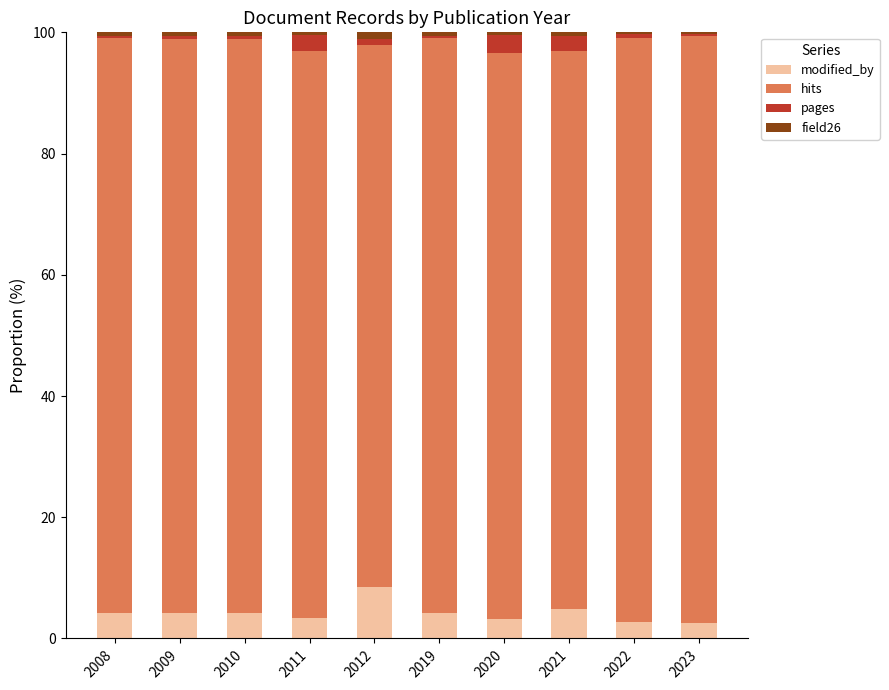

Which category has the highest value in the modified_by series?

2012